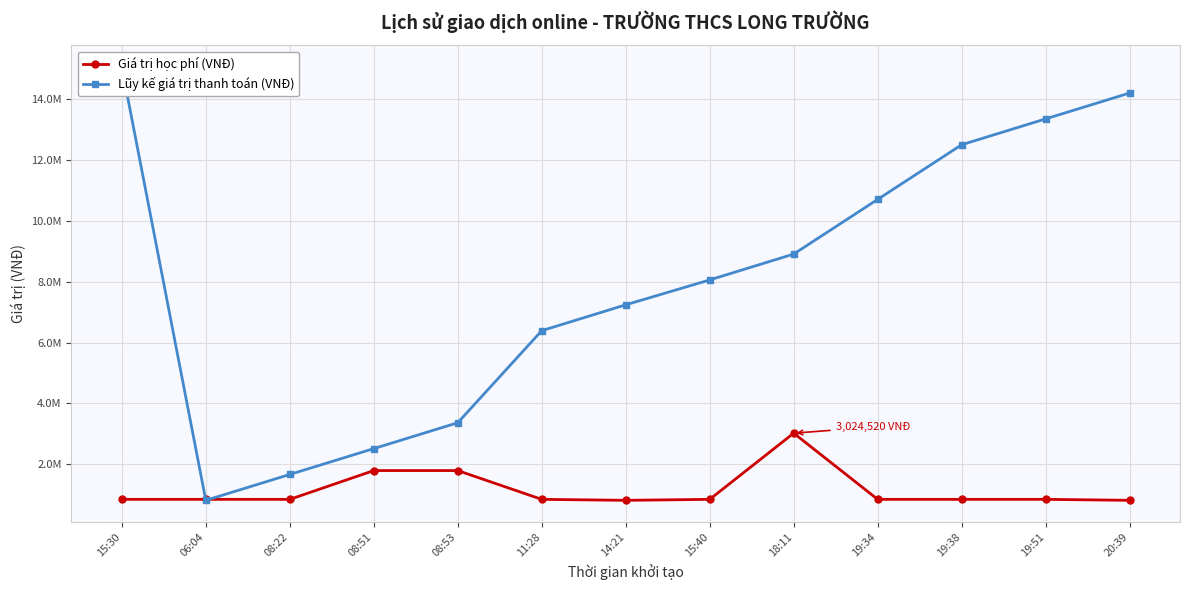

Which series has the largest total across all categories?

Lũy kế giá trị thanh toán (VNĐ)